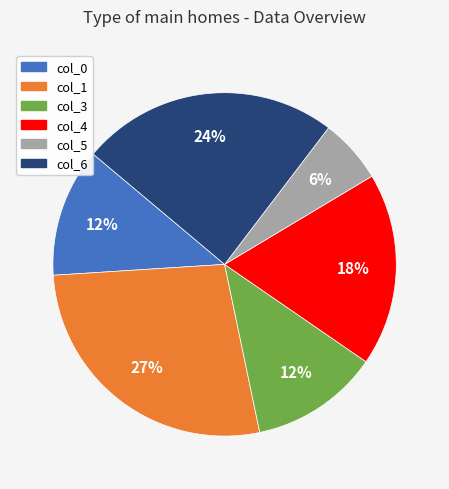

Which category has the biggest portion of the pie?

col_1